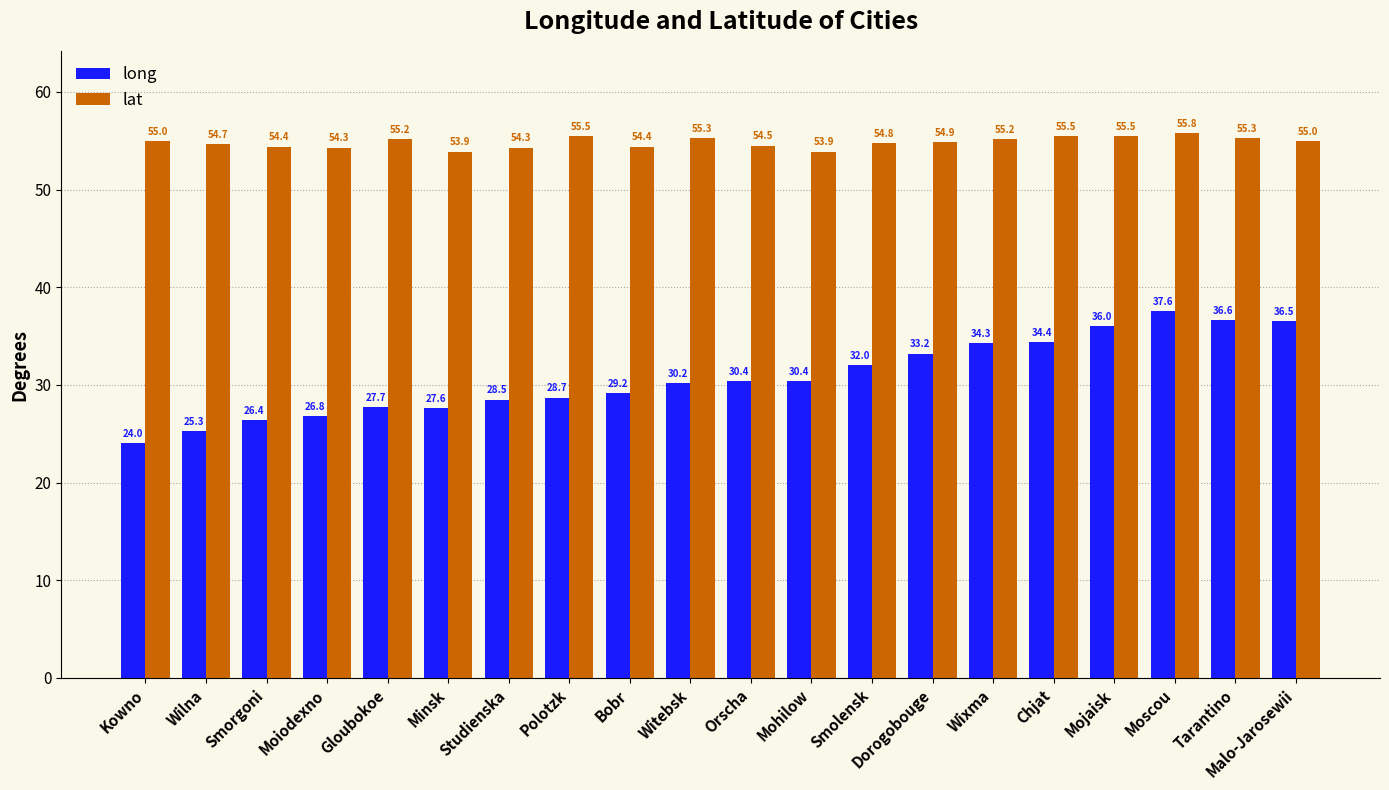

List the series in order of their peak value, highest first.

lat, long